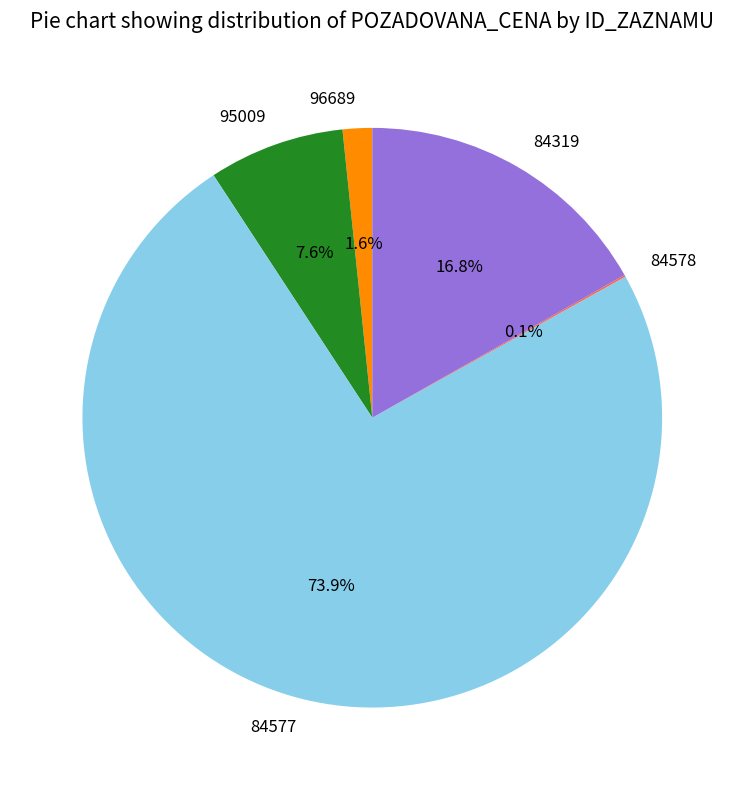

To the nearest percent, what percentage of the pie is 84319?

17%